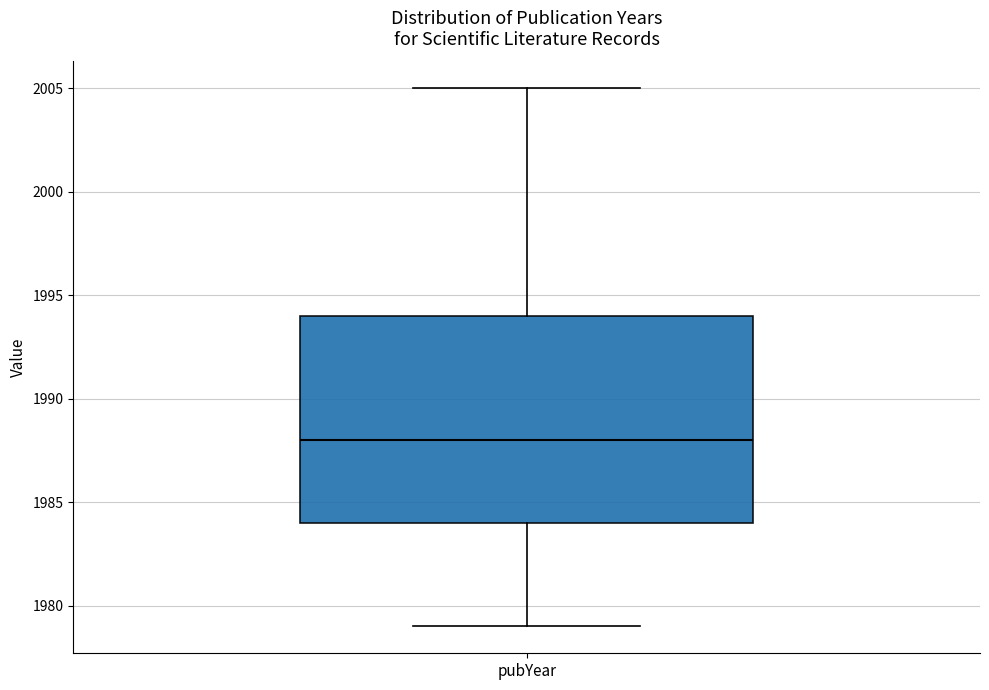

Read this box plot against the y-axis: the position of the median line, the range covered by the box, and the ends of both whiskers. The values are not printed on the chart, so give them approximately, as read against the axis.

median 1988, box 1984 to 1994, whiskers 1979 to 2005